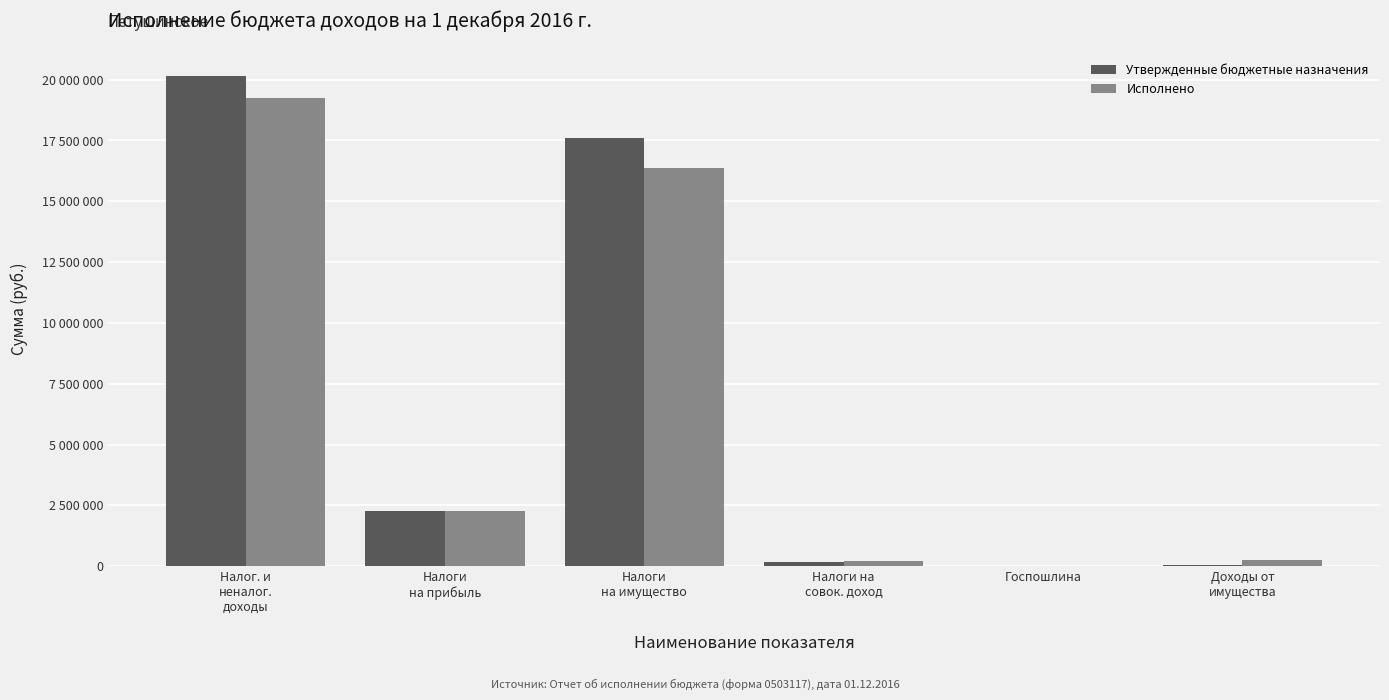

What is the label of the 3rd bar from the right?

Налоги на
совок. доход